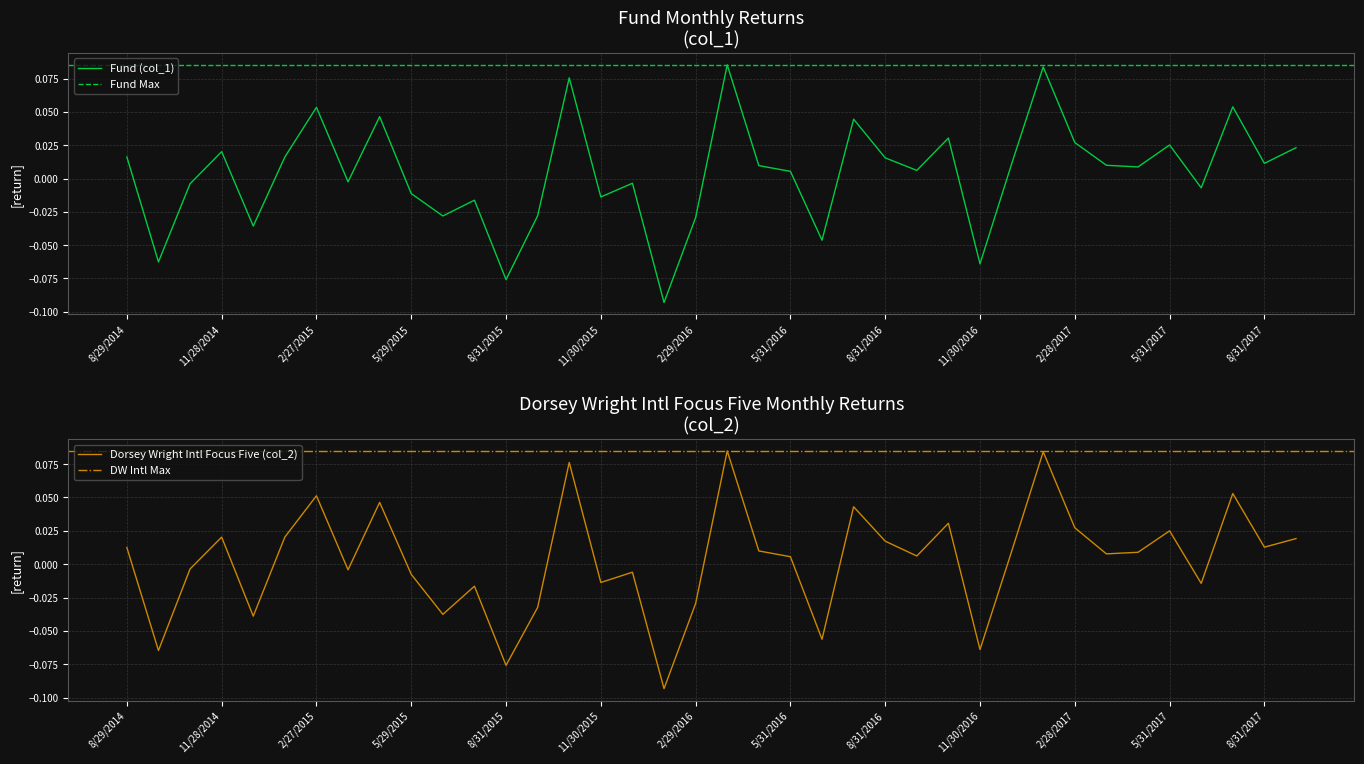

Which category has the lowest value in the Fund (col_1) series?

1/29/2016